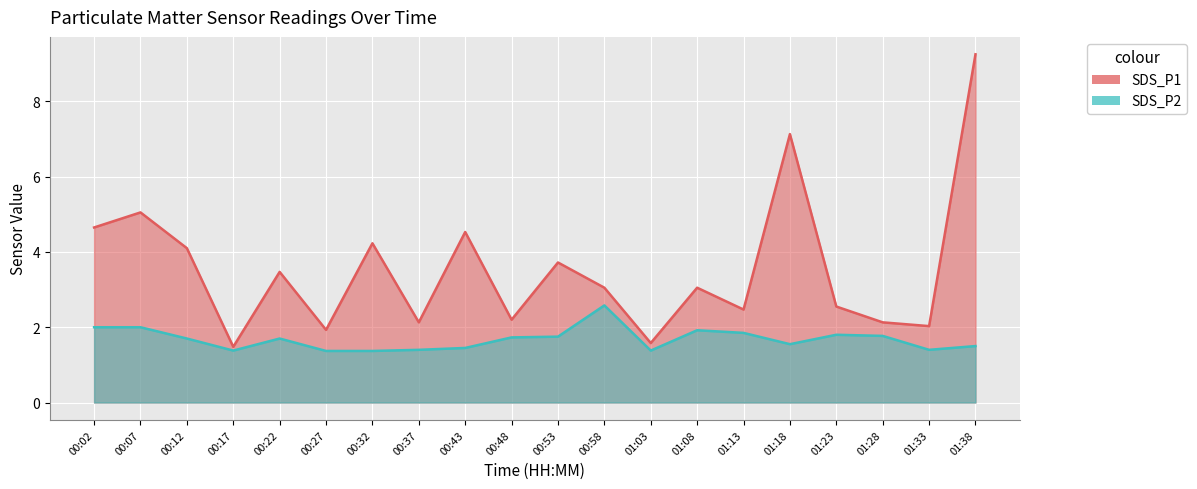

Reading left to right, list all the values displayed in this chart.

SDS_P1: 4.7	5.0	4.1	1.5	3.5	1.9	4.2	2.1	4.5	2.2	3.7	3.0	1.6	3.0	2.5	7.1	2.5	2.1	2.0	9.2
SDS_P2: 2.0	2.0	1.7	1.4	1.7	1.4	1.4	1.4	1.4	1.7	1.8	2.6	1.4	1.9	1.9	1.6	1.8	1.8	1.4	1.5